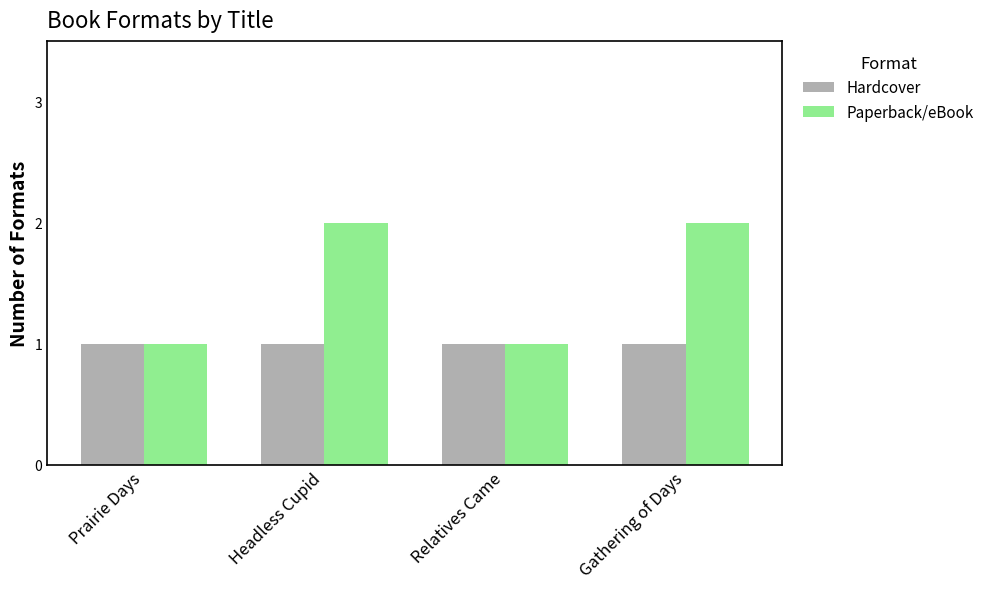

Reading right to left, transcribe all the data shown in this chart.

Hardcover: Gathering of Days=1	Relatives Came=1	Headless Cupid=1	Prairie Days=1
Paperback/eBook: Gathering of Days=2	Relatives Came=1	Headless Cupid=2	Prairie Days=1